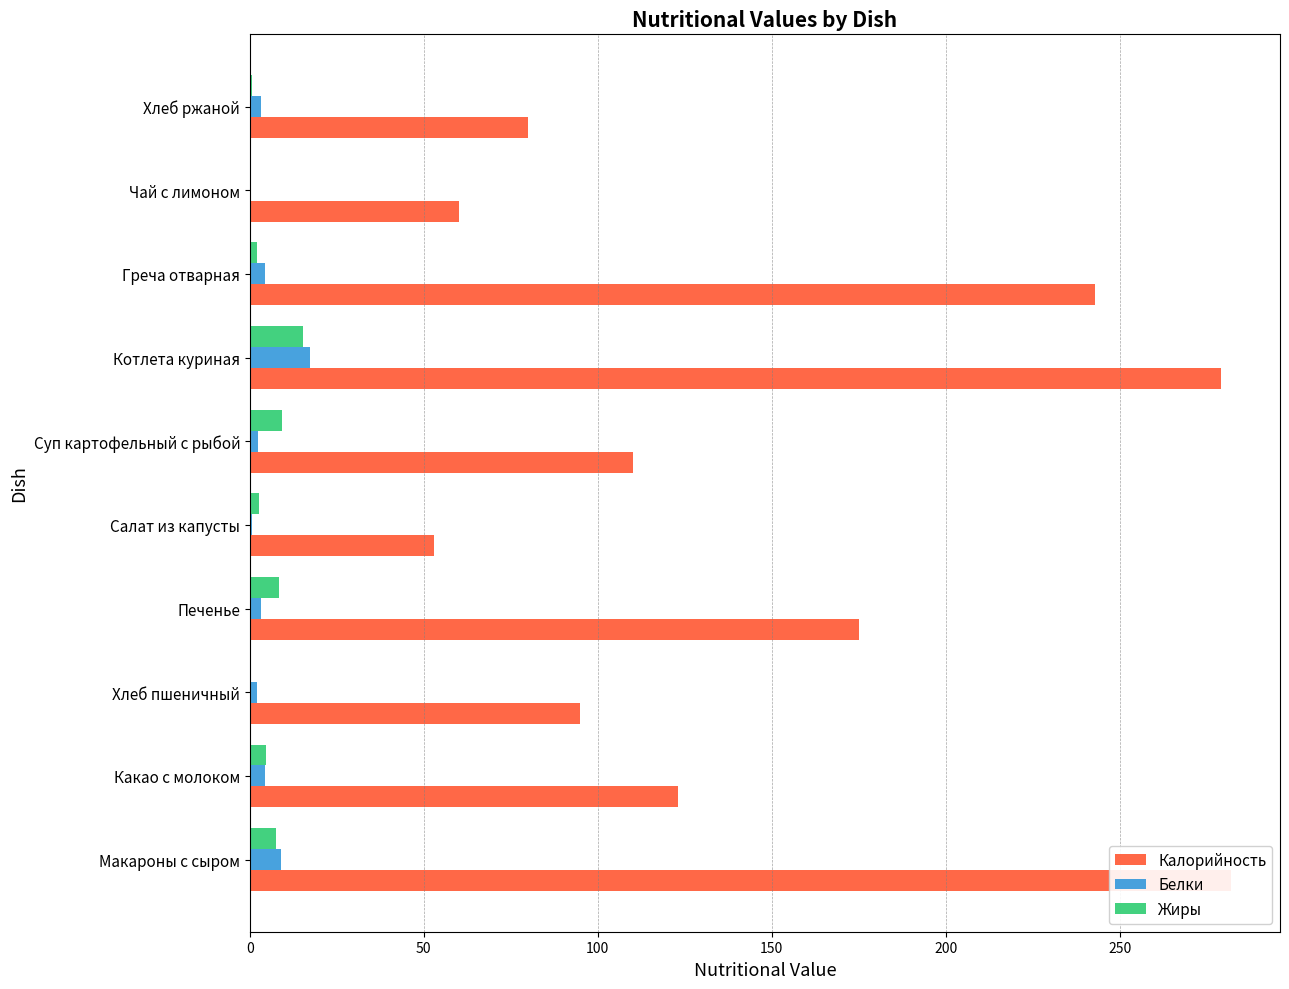

The Жиры series shows 1.0 at Хлеб ржаной. True or false?

False